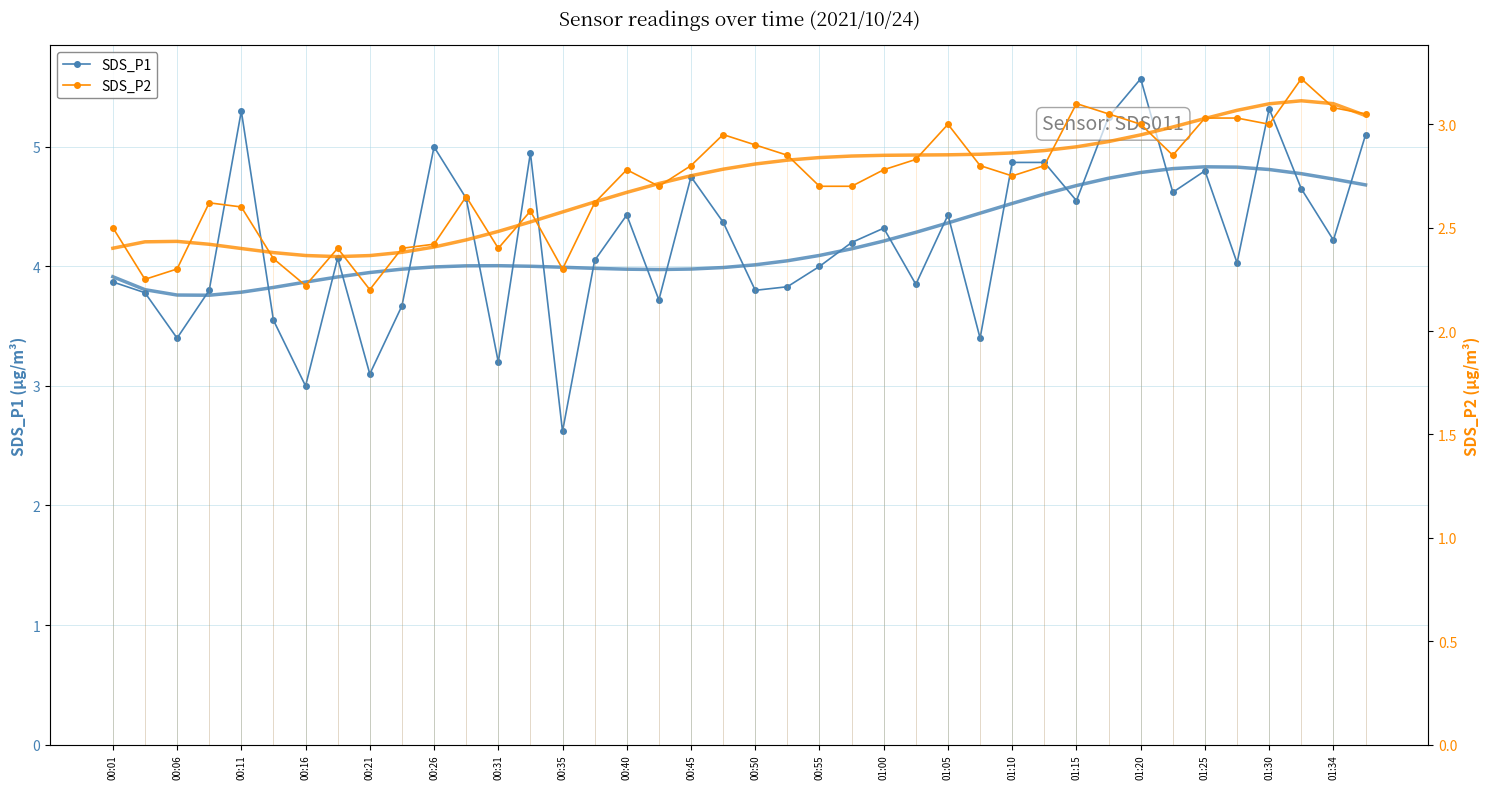

What is the smallest value displayed?

2.2